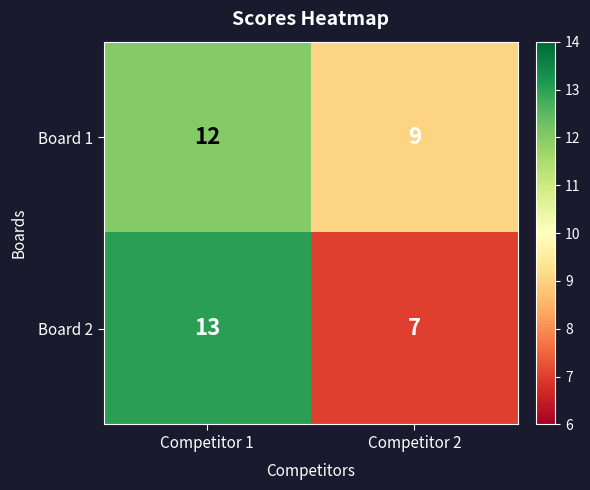

Reading right to left, what are all the values shown in this chart?

Board 1: 9	12
Board 2: 7	13